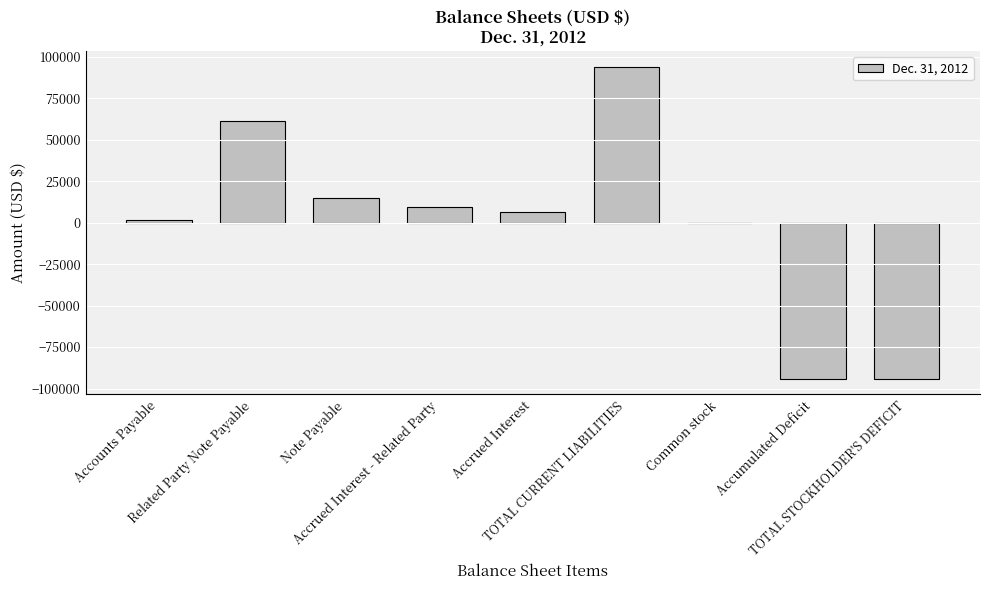

Are the bars horizontal?

No